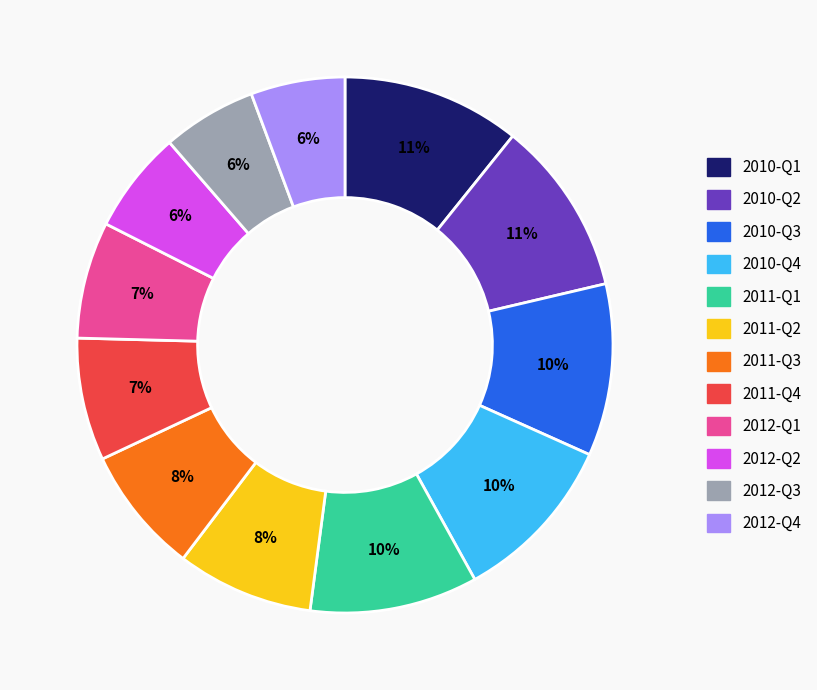

Is 2010-Q2 the majority of the pie?

No